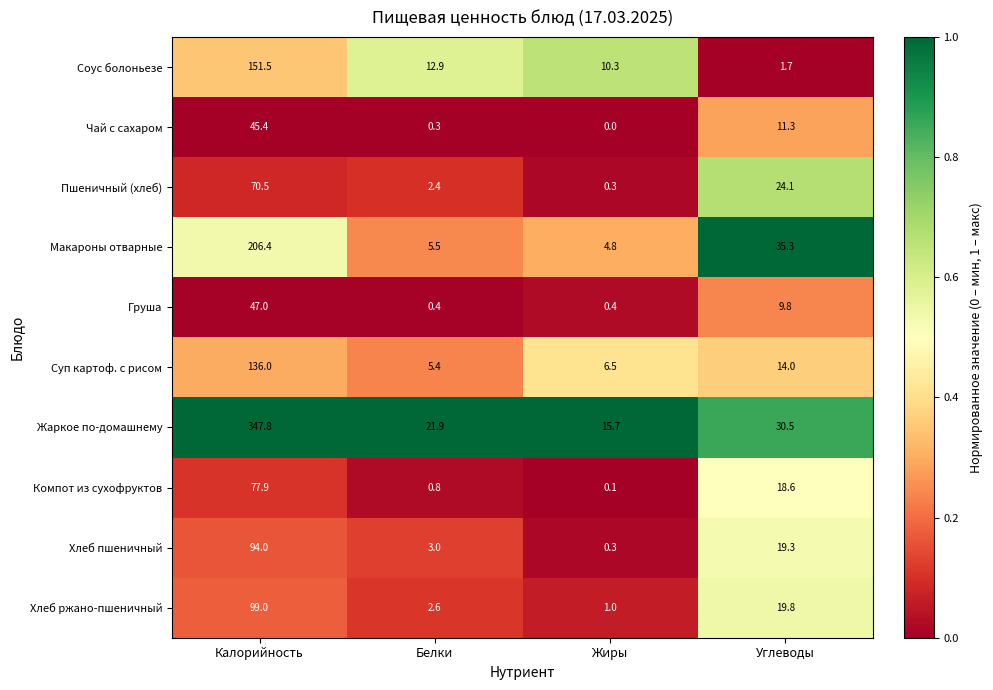

What is the maximum value for Компот из сухофруктов?

77.9